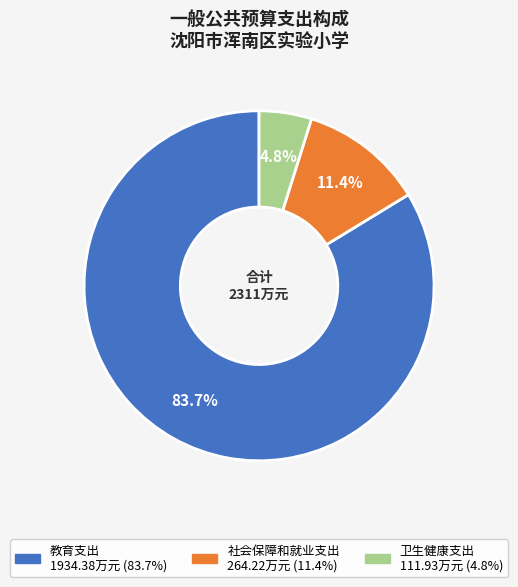

To the nearest percent, what is the combined percentage of 教育支出 and 卫生健康支出?

89%